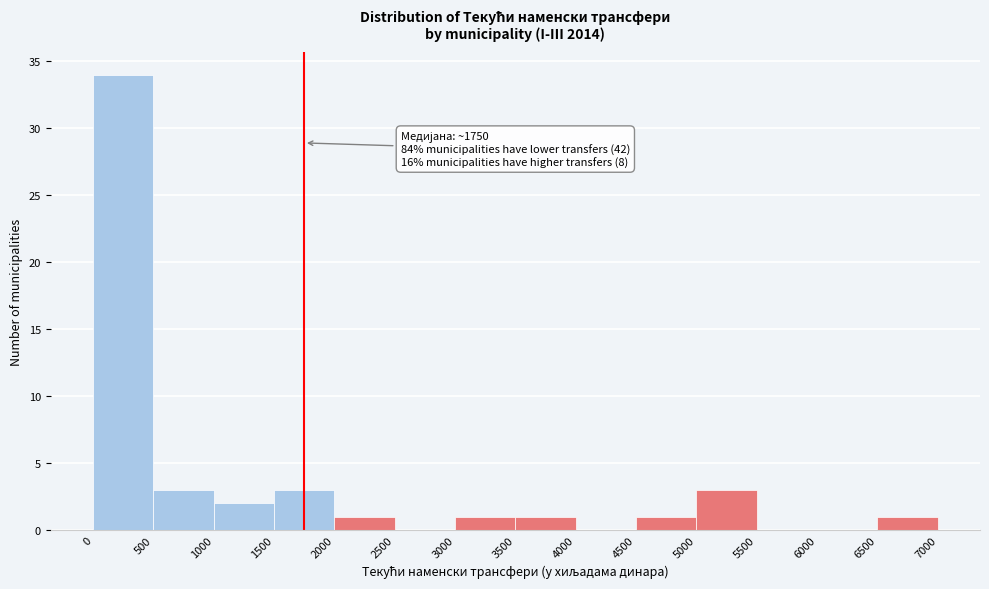

Over which range of the x-axis is the bar tallest?

0 to 500